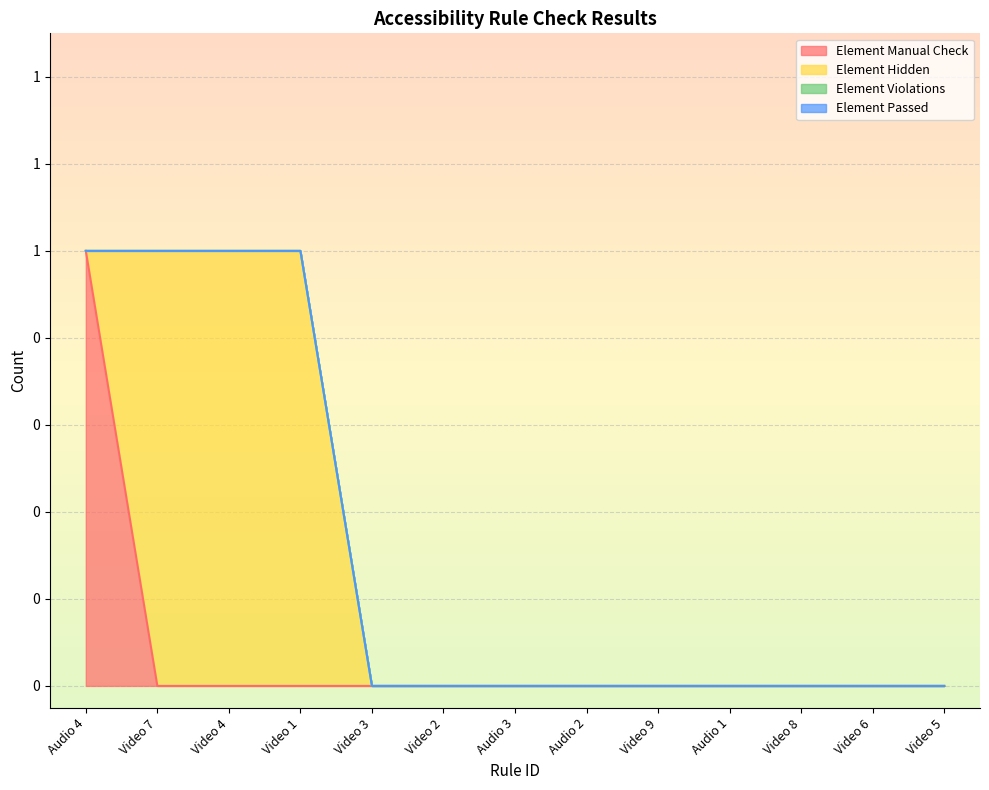

How many data points does each series have?

13